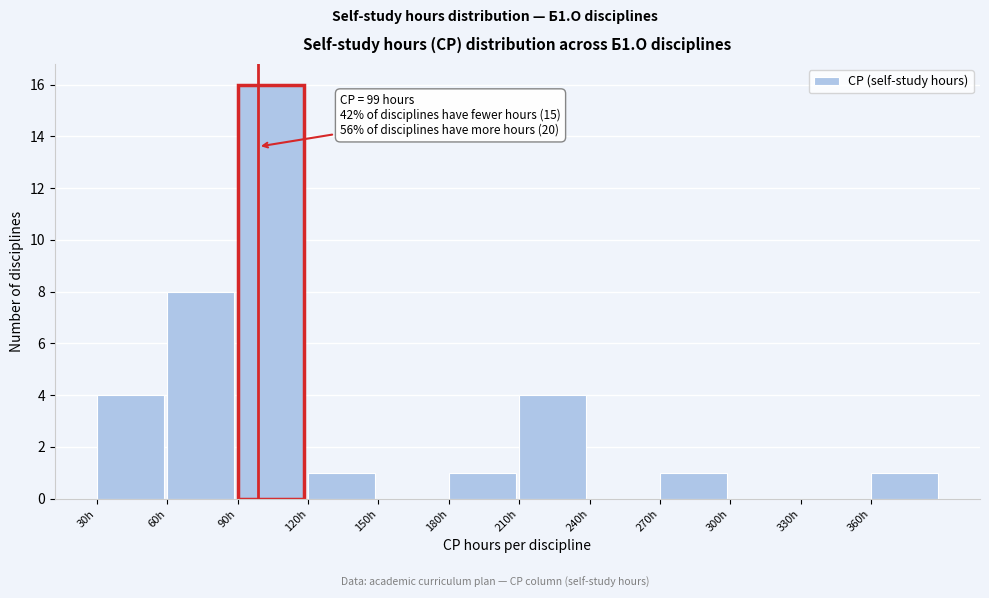

Which range on the x-axis has the tallest bar?

90 to 120